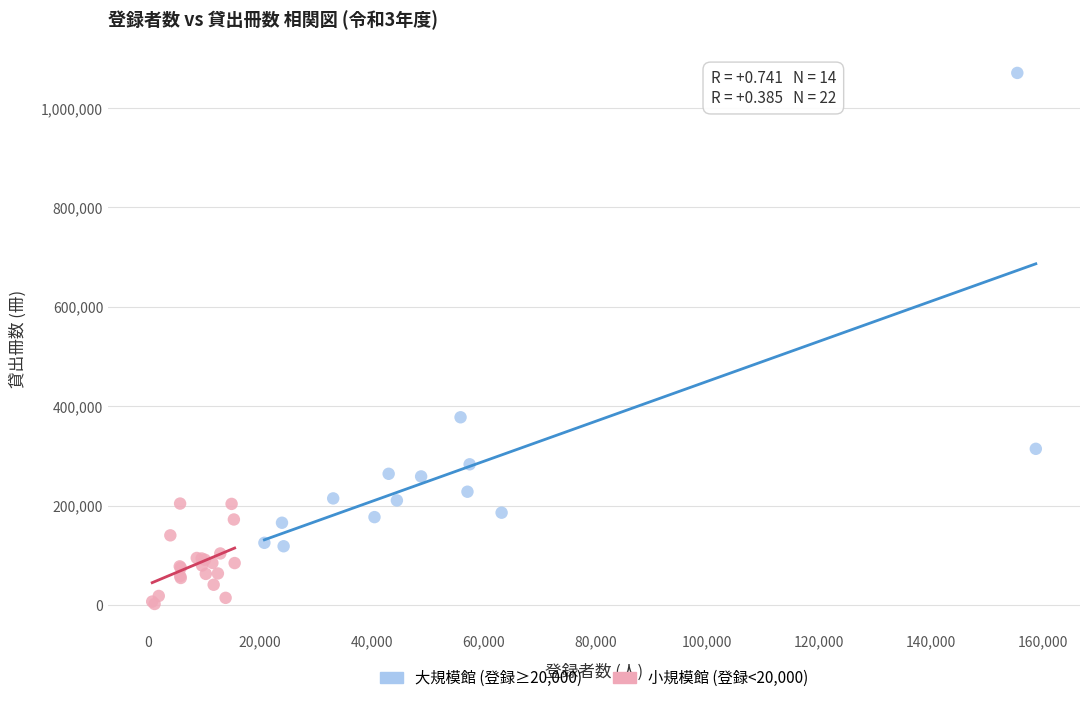

Which series contains the highest Y value?

大規模館 (登録≥20,000)